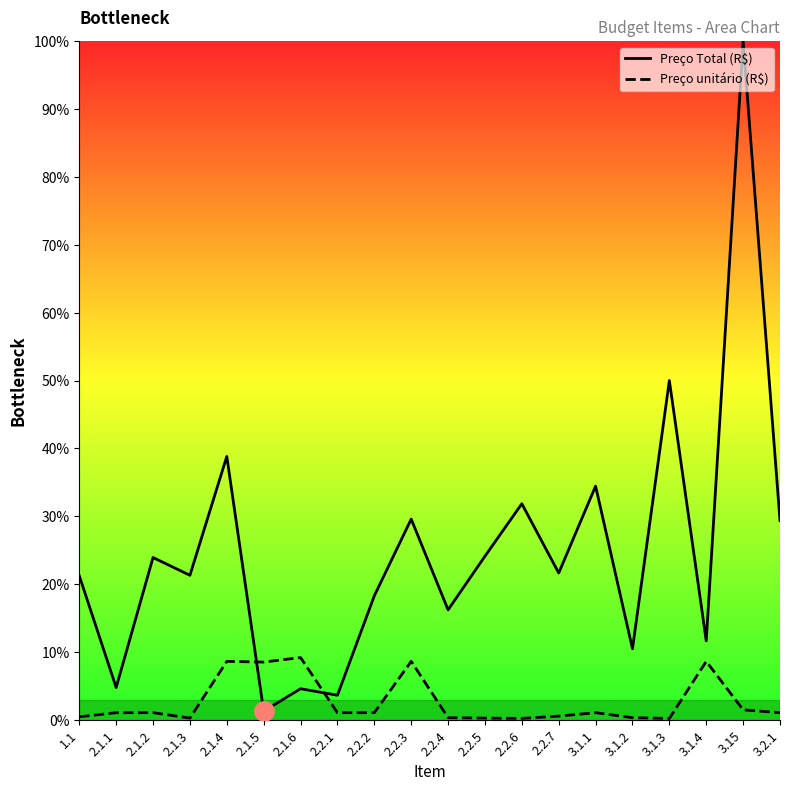

What is the label of the 11th point from the left?

2.2.4